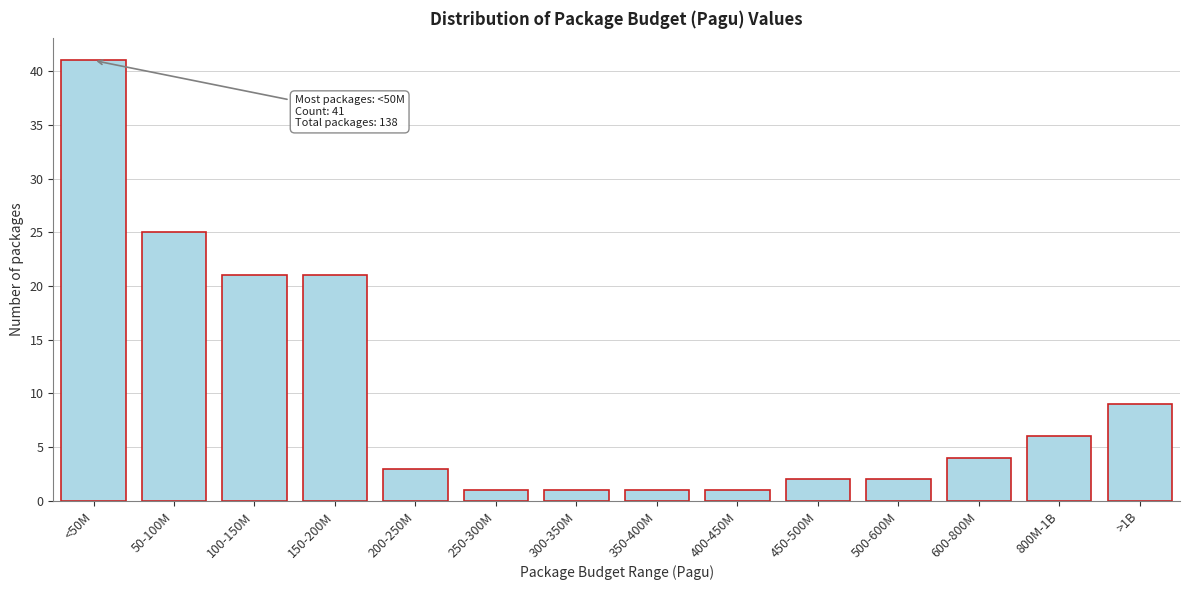

Reading right to left, transcribe all the data shown in this chart.

>1B=9	800M-1B=6	600-800M=4	500-600M=2	450-500M=2	400-450M=1	350-400M=1	300-350M=1	250-300M=1	200-250M=3	150-200M=21	100-150M=21	50-100M=25	<50M=41